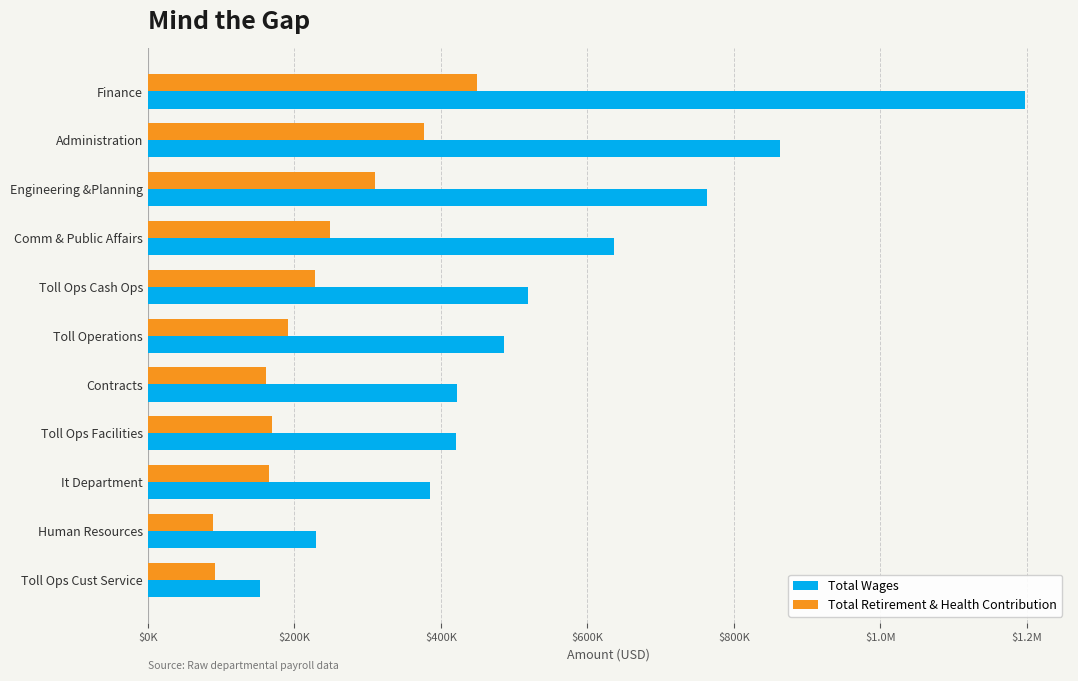

What is the highest value of the Total Wages series?

1196585